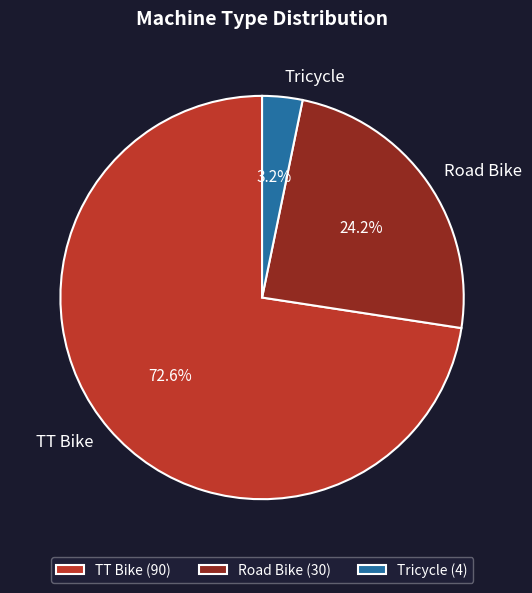

Is there any slice that represents more than half of the pie?

Yes